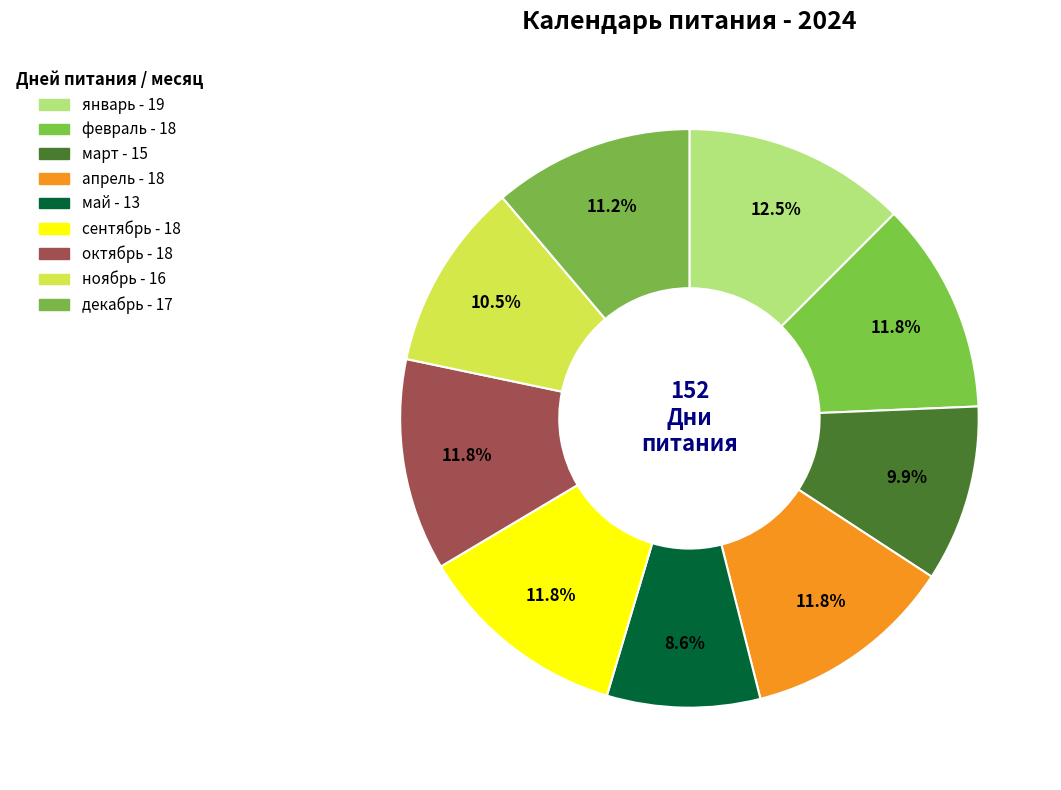

Which slice is the largest?

январь